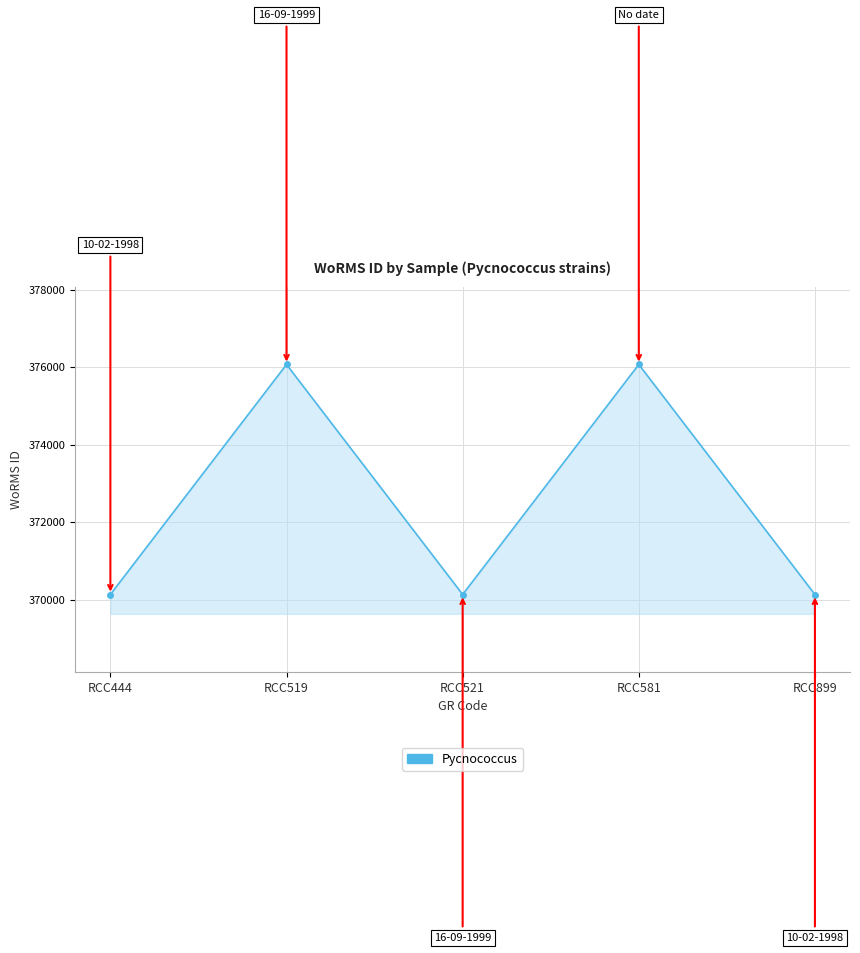

What is the value of the 2nd point from the left?

376073